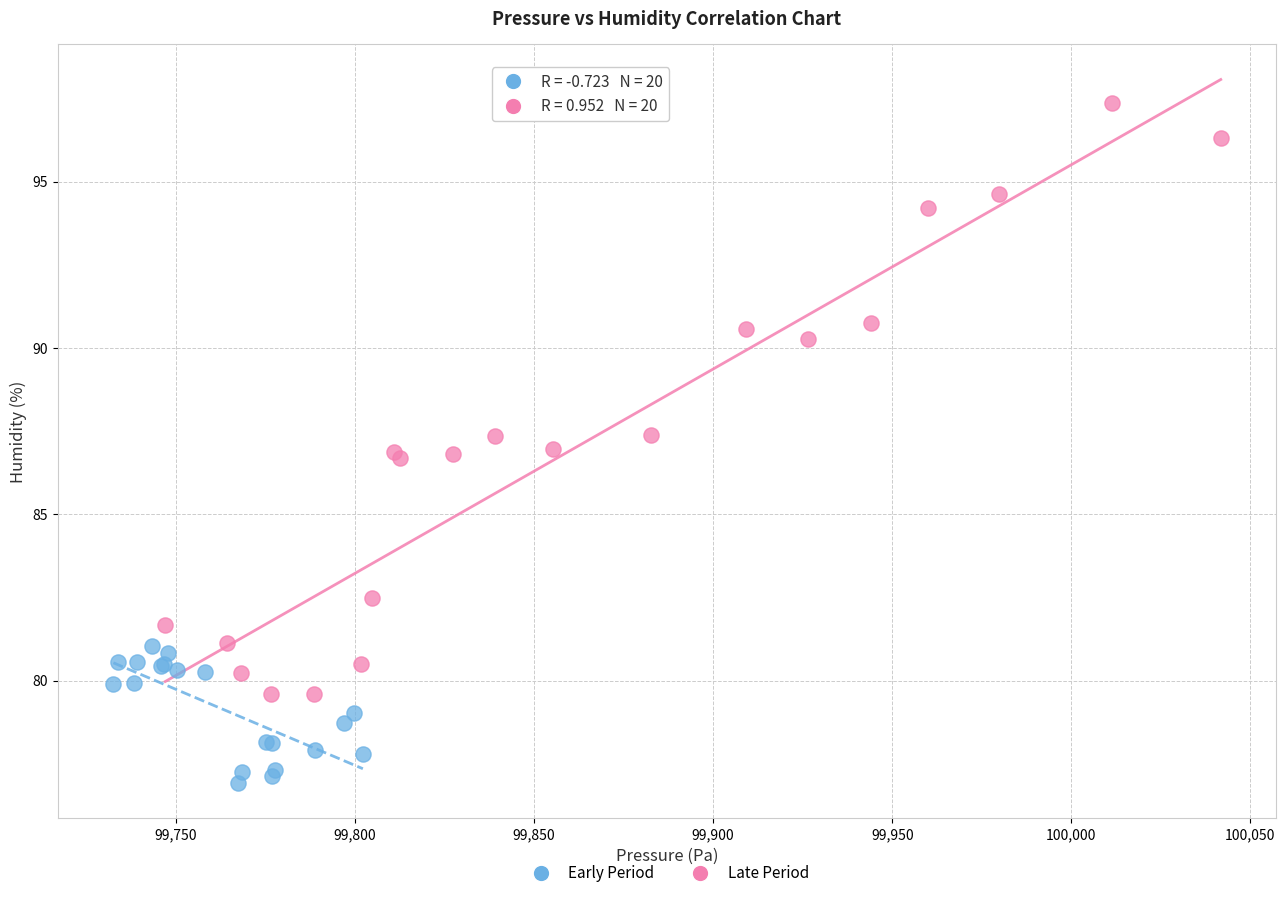

Which series reaches the minimum Y coordinate?

Early Period